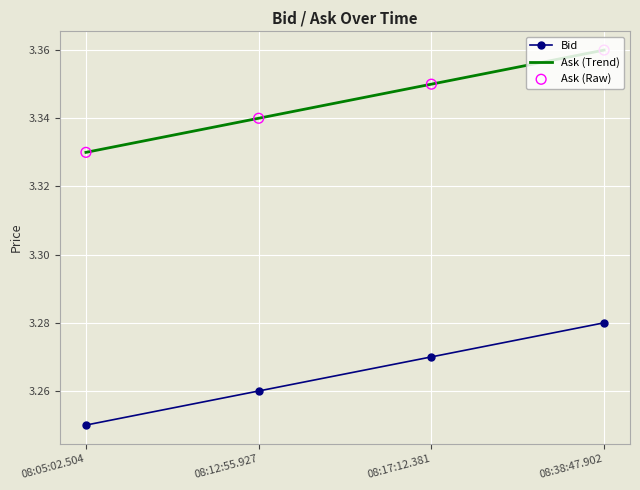

What is the total value across all series at 08:38:47.902?

6.6